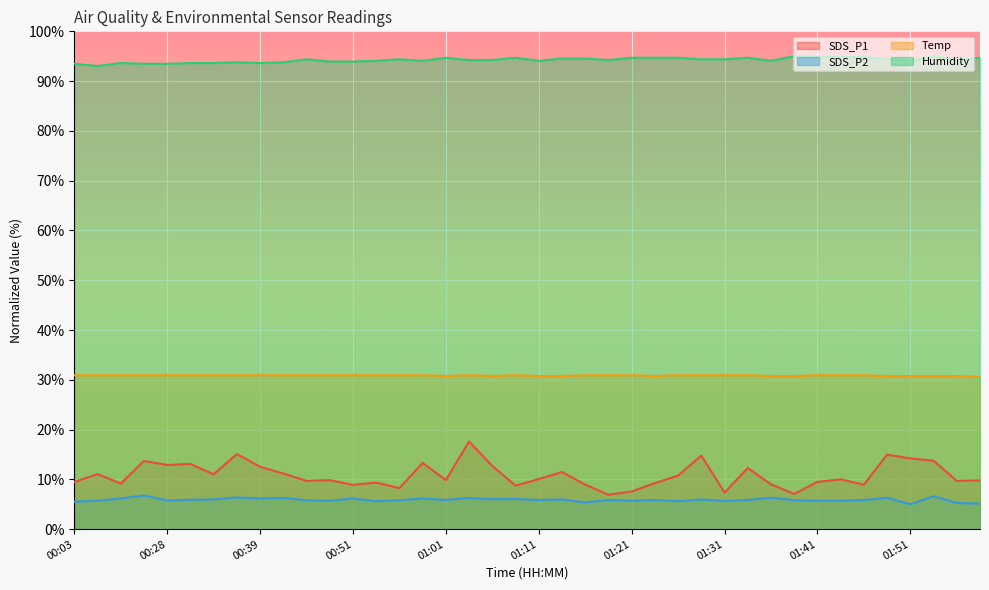

Which series has the largest total across all categories?

Humidity